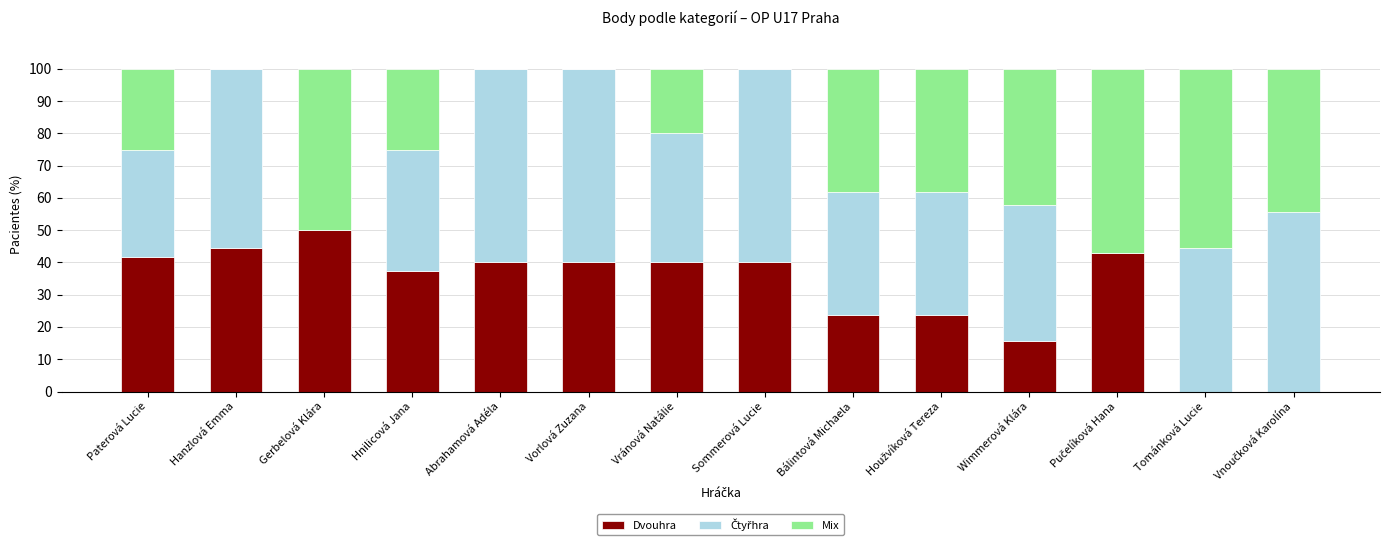

What is the highest value of the Dvouhra series?

50.0